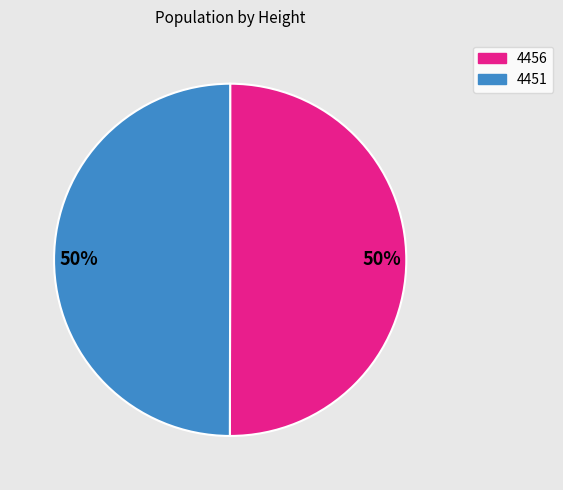

Count the number of slices in the pie.

2